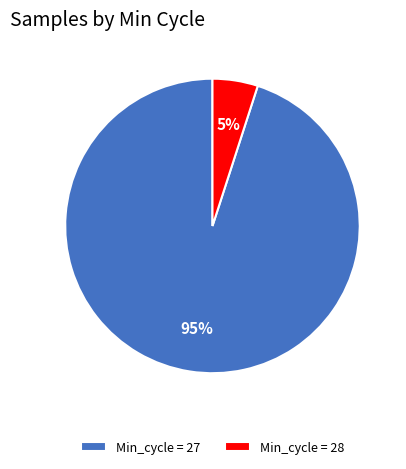

To the nearest percent, what portion does Min_cycle = 27 represent?

95%